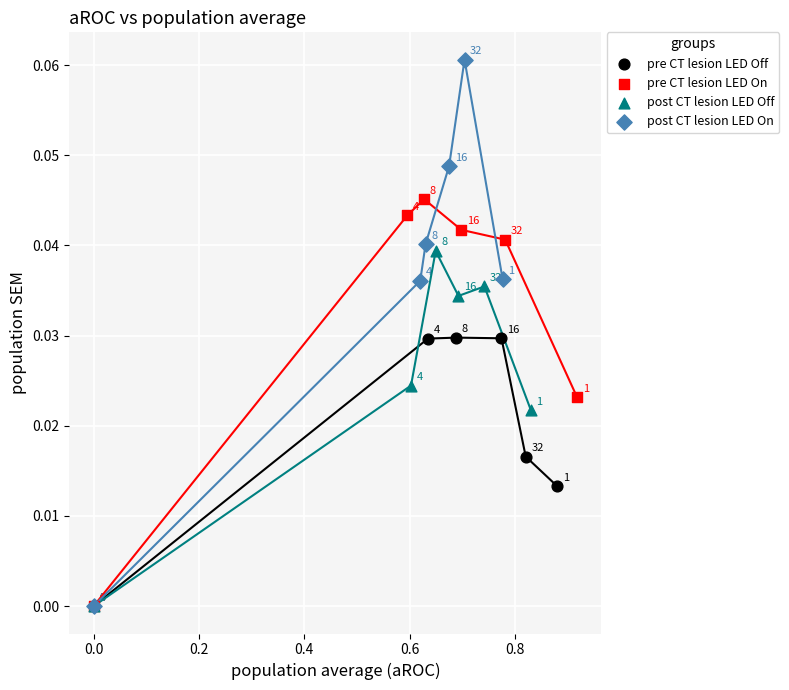

What are all the series names shown in the legend?

pre CT lesion LED Off, pre CT lesion LED On, post CT lesion LED Off, post CT lesion LED On